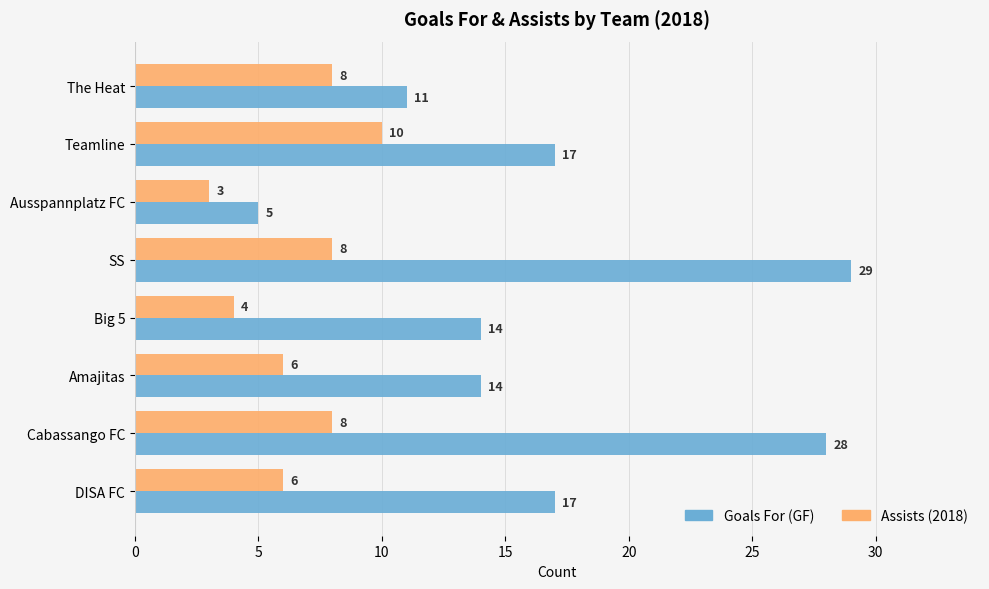

Which series has the widest spread of values?

Goals For (GF)